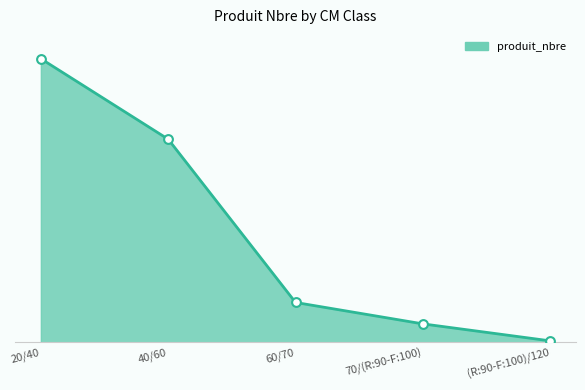

Is this an area chart (filled region under the line)?

Yes